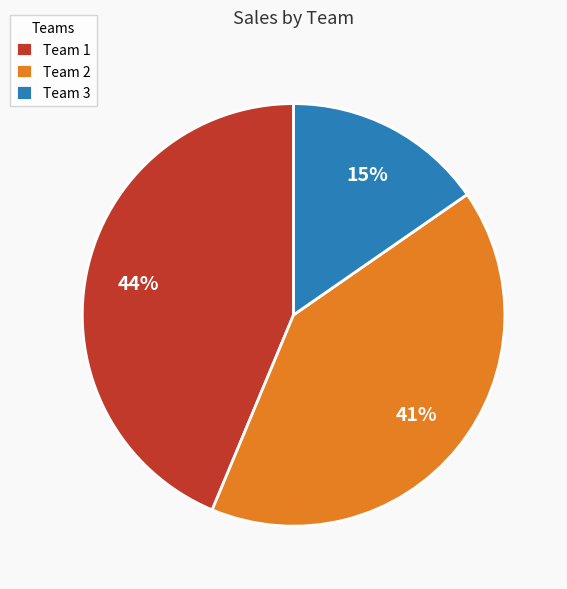

Is there a majority slice in this chart?

No